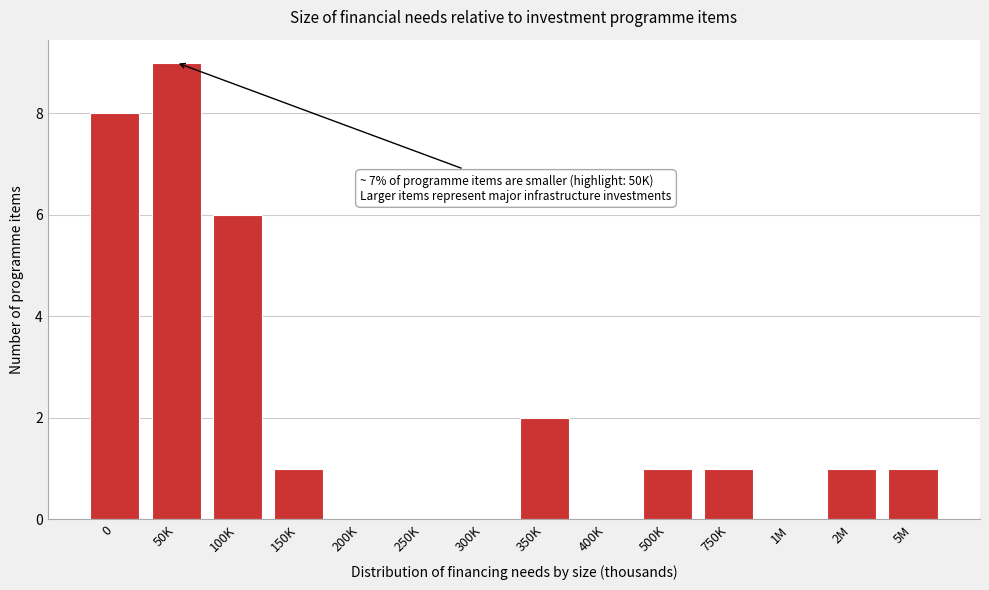

Reading left to right, list all the values displayed in this chart.

0=8	50K=9	100K=6	150K=1	200K=0	250K=0	300K=0	350K=2	400K=0	500K=1	750K=1	1M=0	2M=1	5M=1